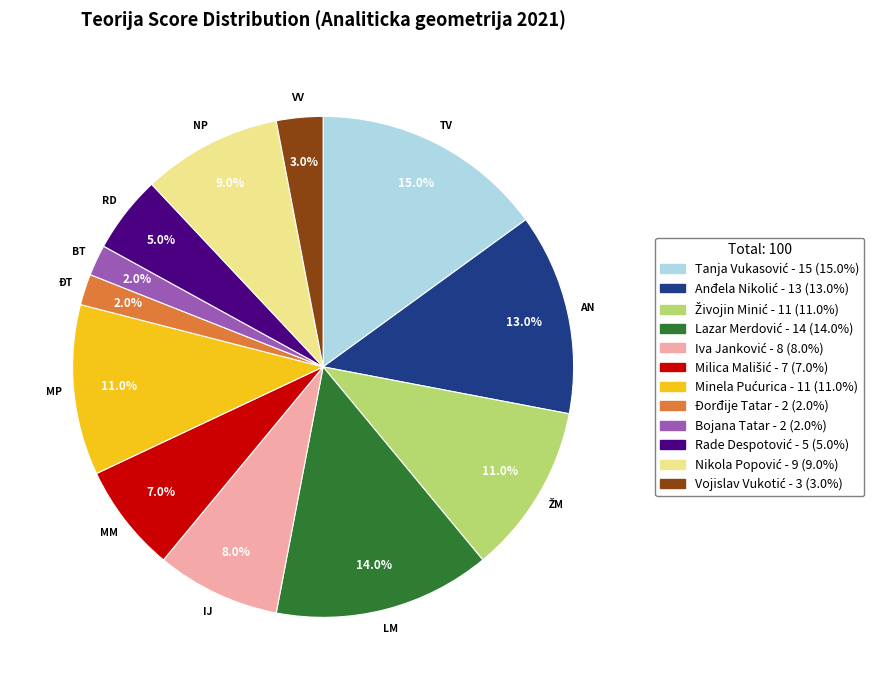

Does any single category account for the majority?

No